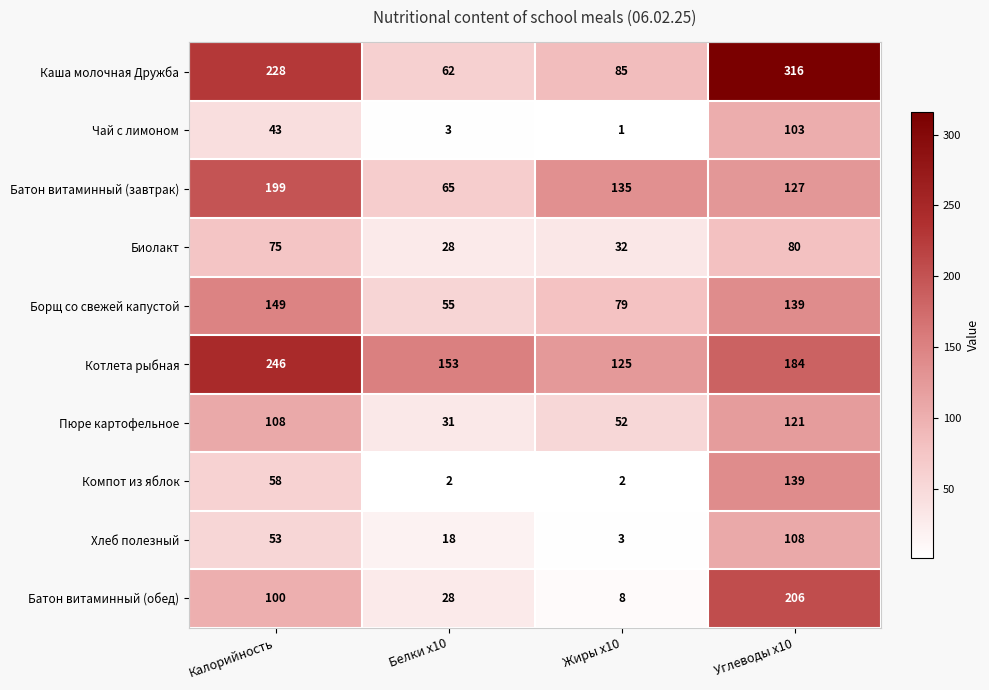

The value of Батон витаминный (завтрак) at Калорийность is 199. True or false?

True